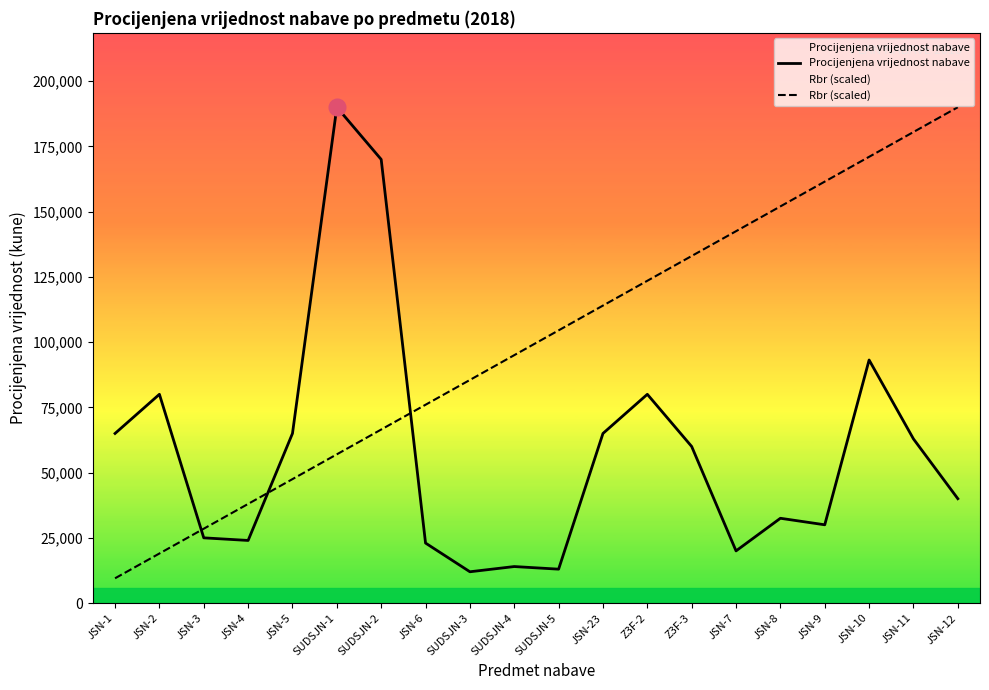

Reading right to left, what are all the values shown in this chart?

Procijenjena vrijednost nabave: 40000	62900	93150	30000	32500	20000	60000	80000	65000	13000	14000	12000	23000	170000	190000	65000	24000	25000	80000	65000
Rbr (scaled): 190000	180500	171000	161500	152000	142500	133000	123500	114000	104500	95000	85500	76000	66500	57000	47500	38000	28500	19000	9500